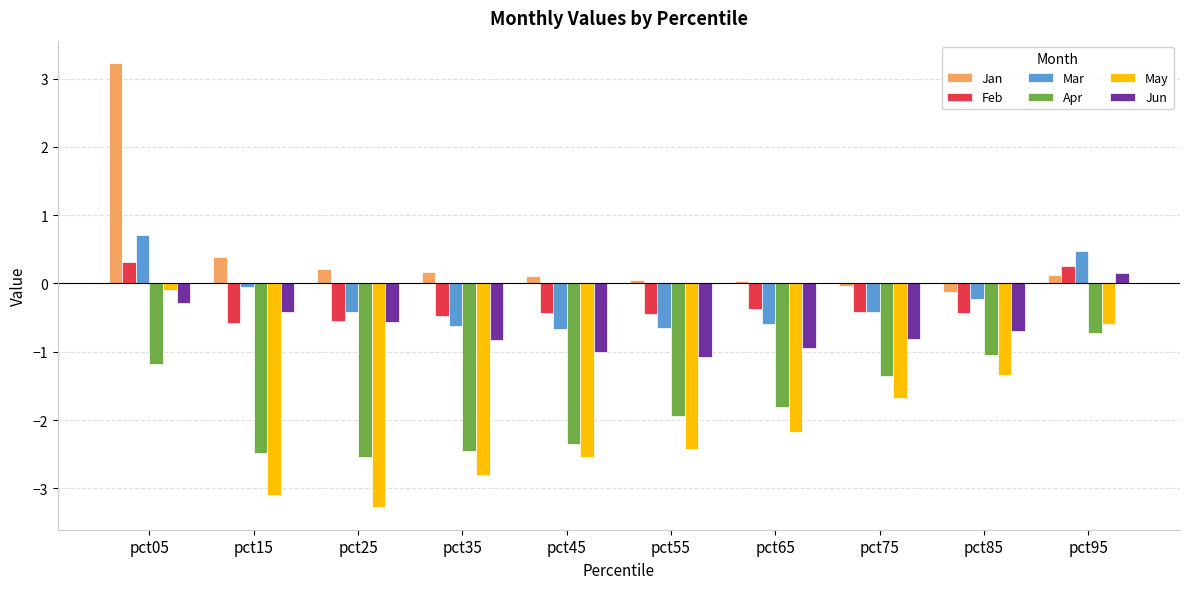

What is the minimum value for Jun?

-1.1